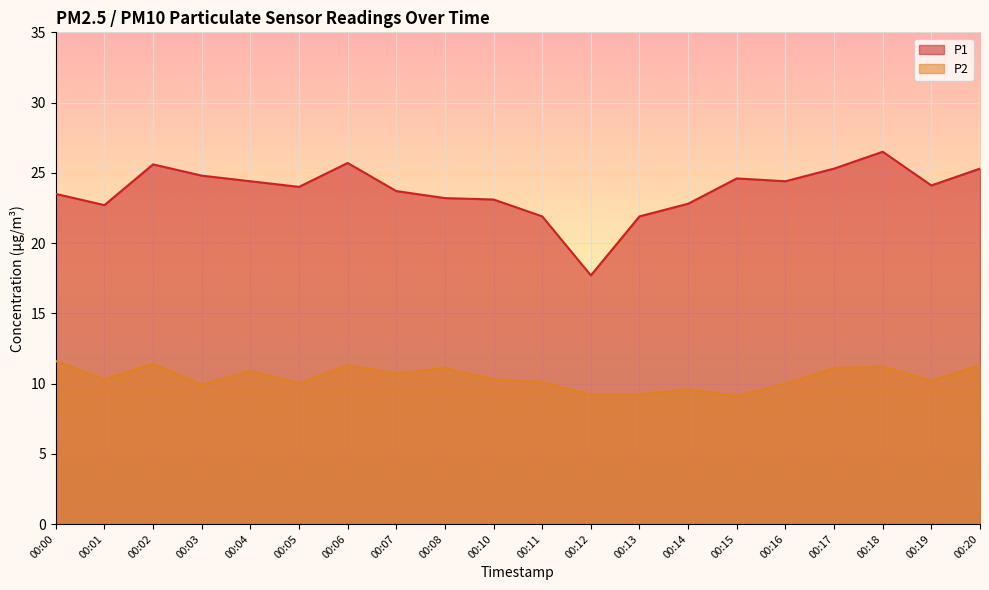

Which series changed the most between 00:05 and 00:07?

P2